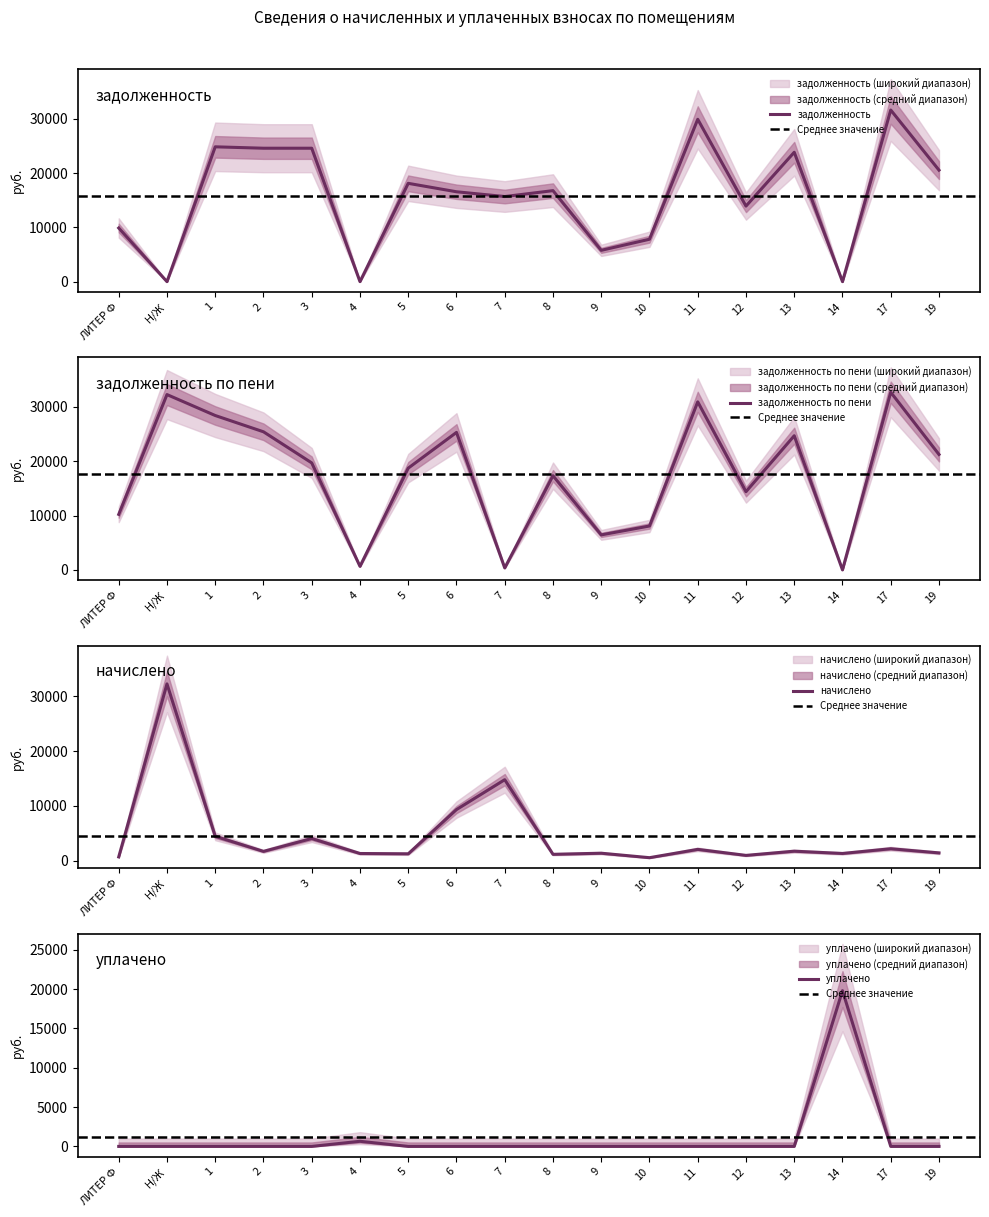

Which series has the largest range (max minus min)?

задолженность по пени